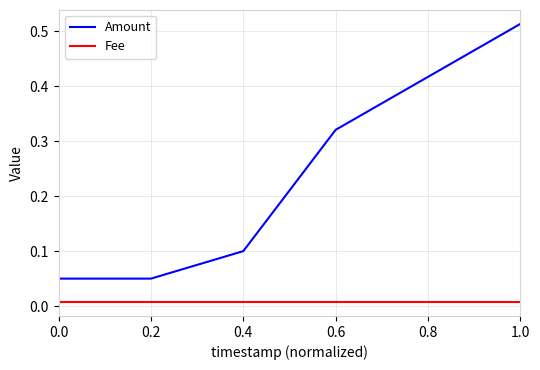

Rank the series by their maximum value, from highest to lowest.

Amount, Fee